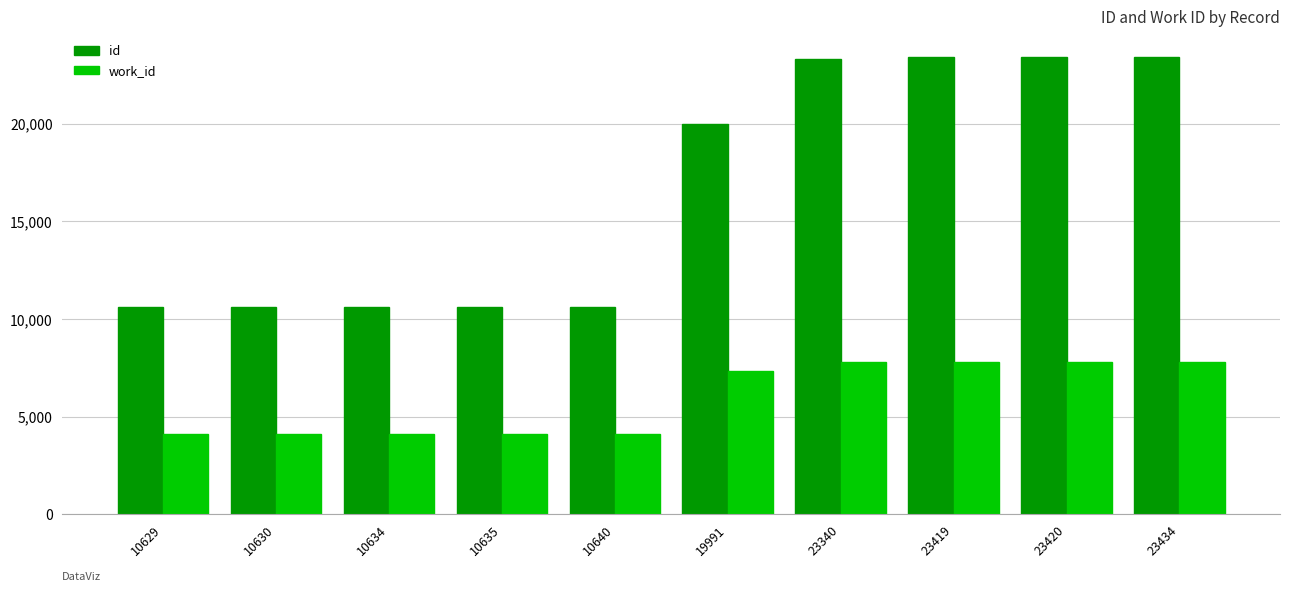

Which series has the largest total across all categories?

id